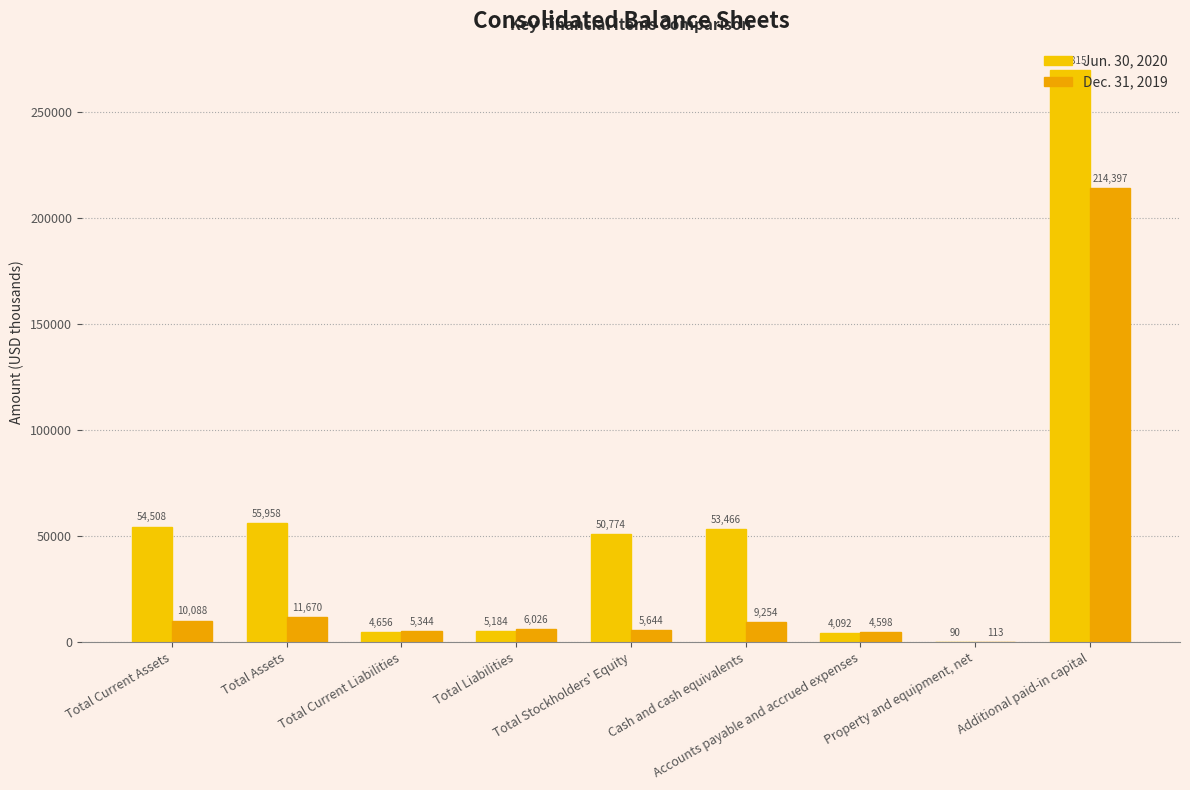

Reading left to right, transcribe all the data shown in this chart.

Jun. 30, 2020: 54508	55958	4656	5184	50774	53466	4092	90	269815
Dec. 31, 2019: 10088	11670	5344	6026	5644	9254	4598	113	214397